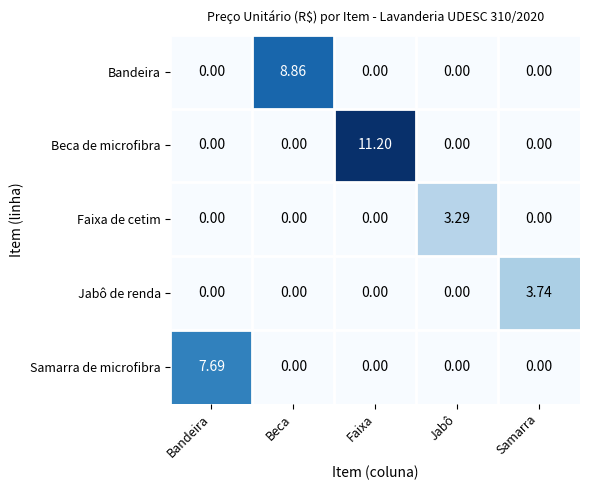

Between Beca and Samarra, which series saw the biggest shift?

Bandeira